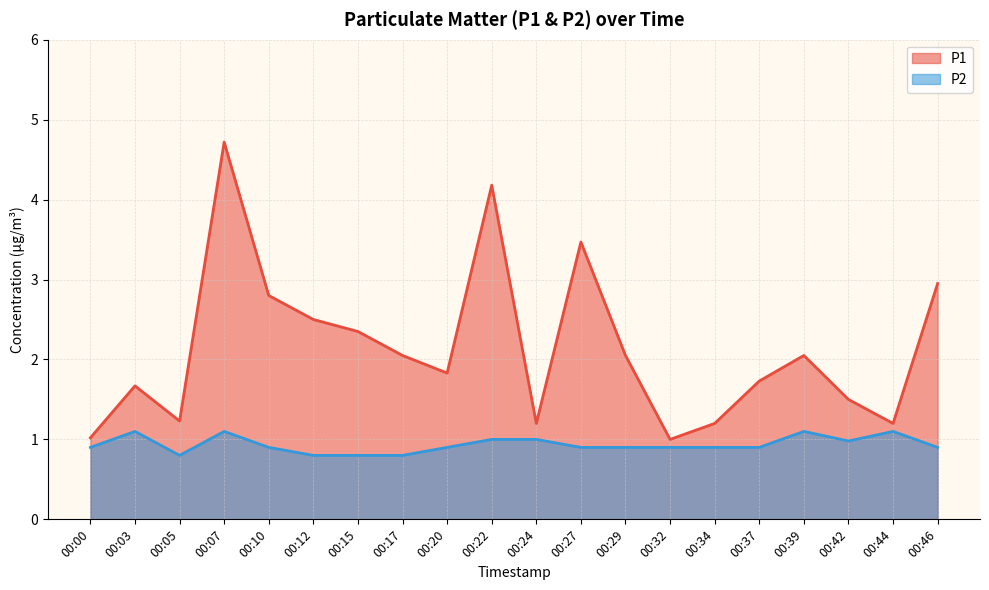

Where is the first local minimum for P2?

00:05